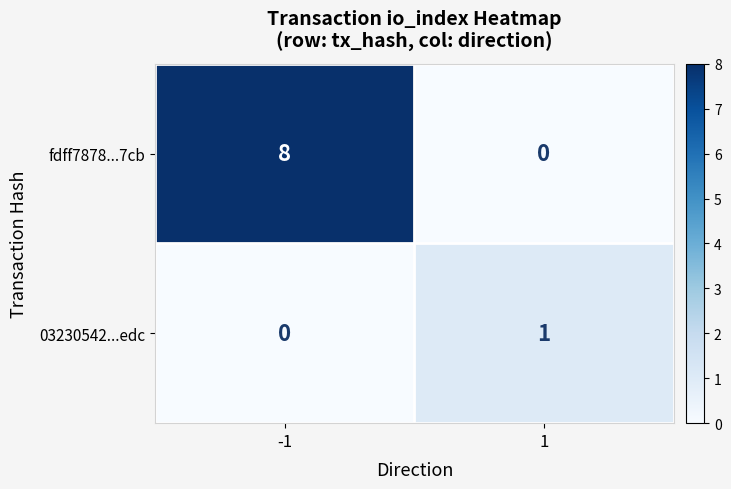

Reading left to right, list all the values displayed in this chart.

fdff7878...7cb: -1=8	1=0
03230542...edc: -1=0	1=1